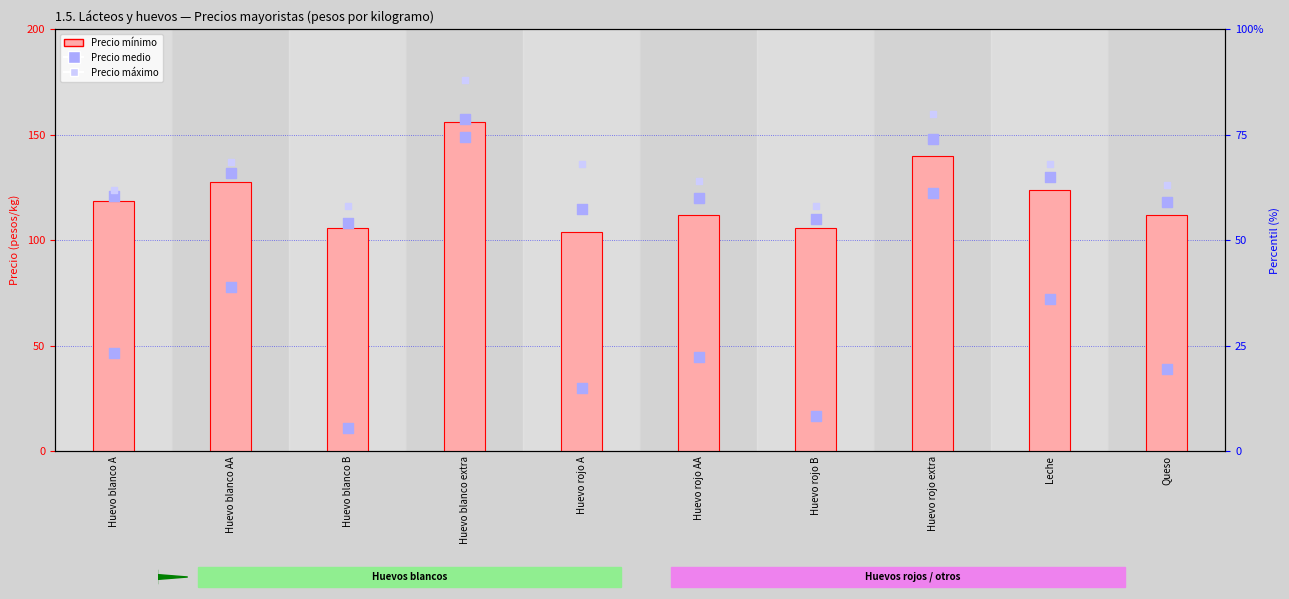

Which series has the largest total across all categories?

Precio máximo (rank, ABSENT)